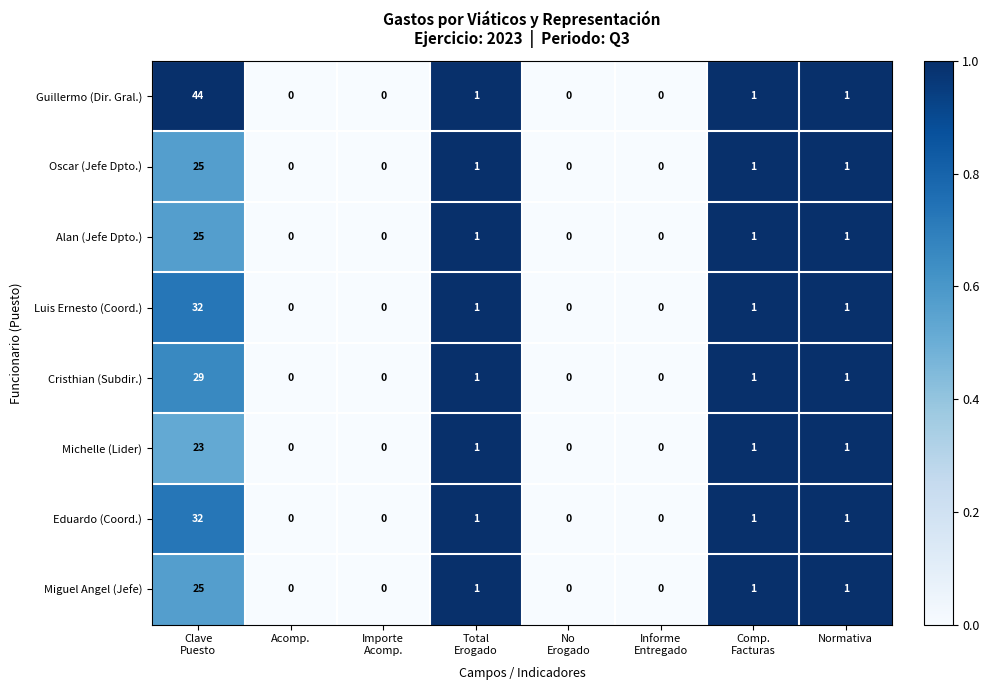

The value of Luis Ernesto (Coord.) at Normativa is 1. True or false?

True